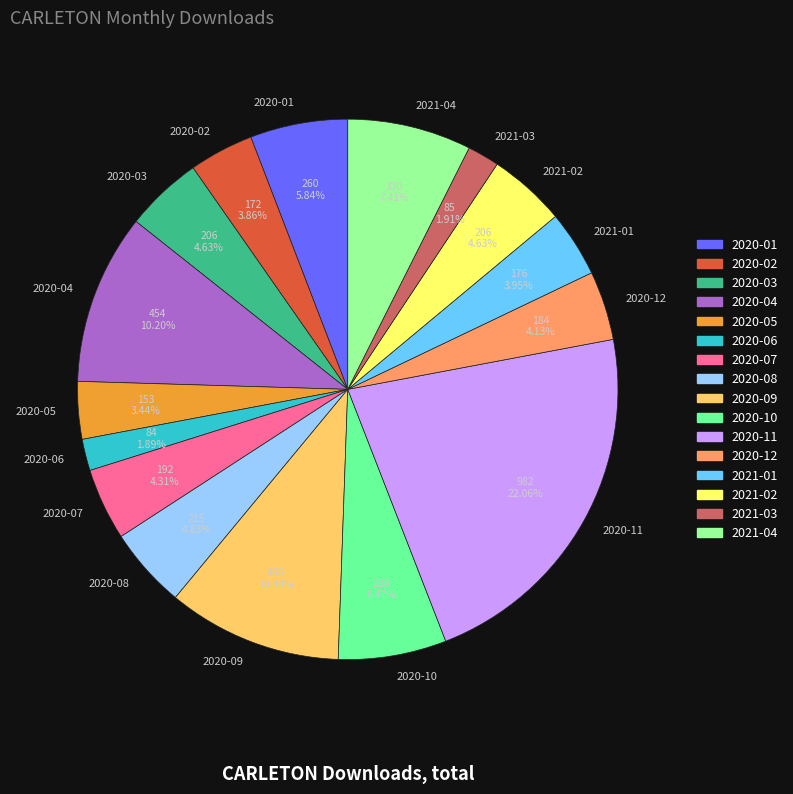

Count the number of slices in the pie.

16